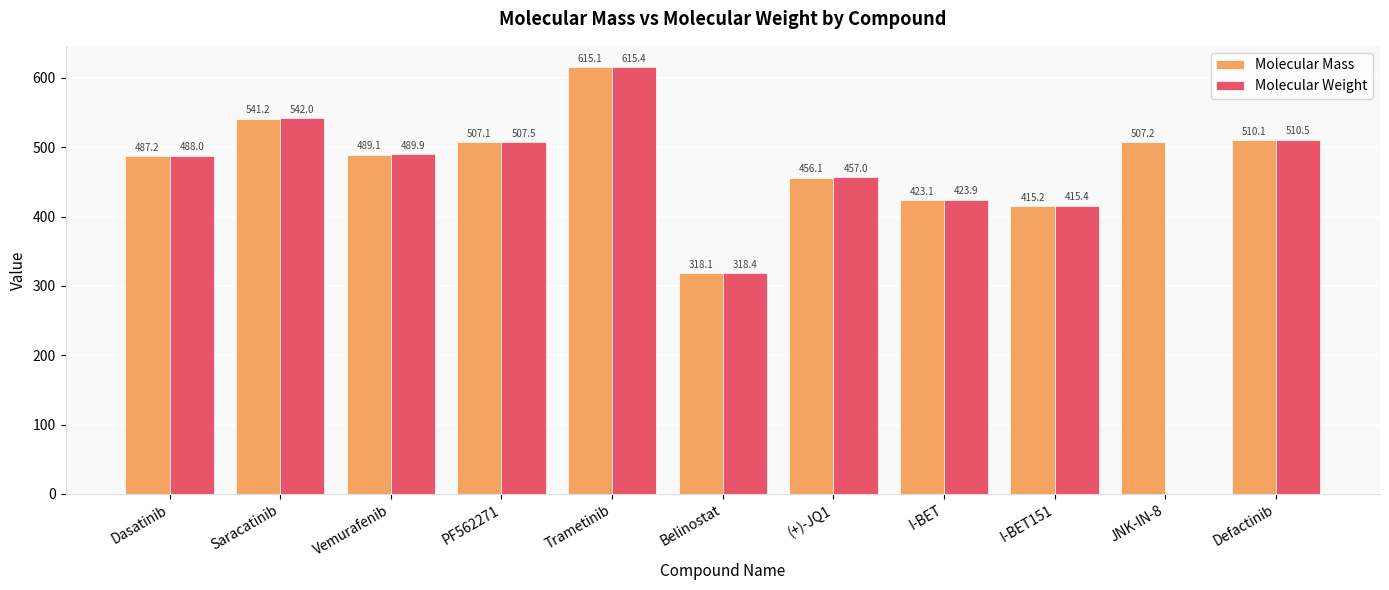

Which category has the highest value across all series?

Trametinib